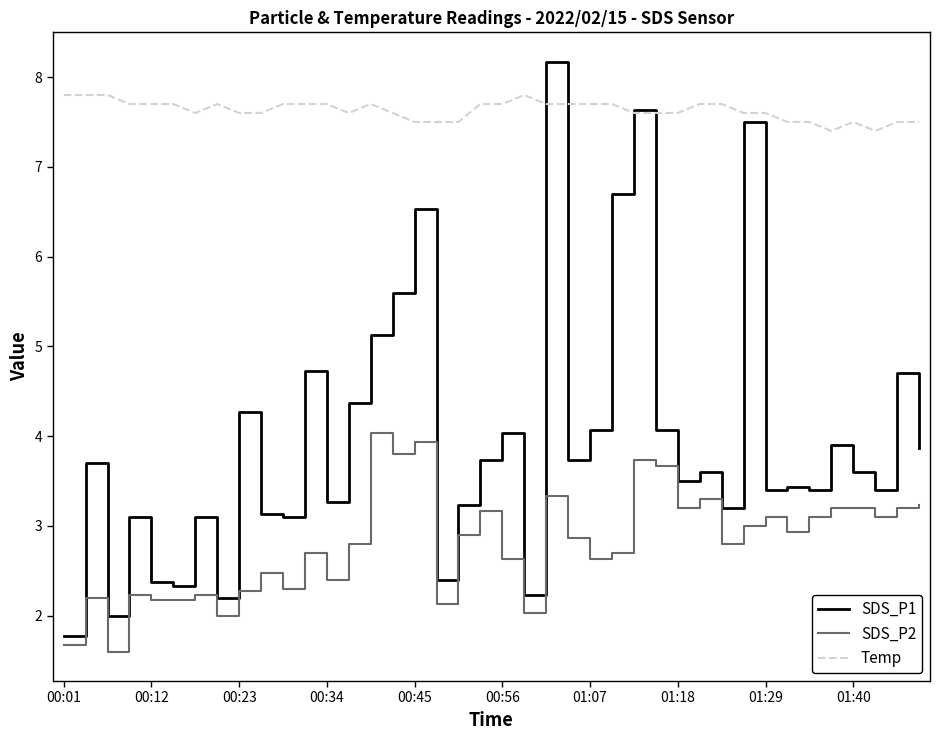

True or false: SDS_P2 and Temp cross at least once.

False